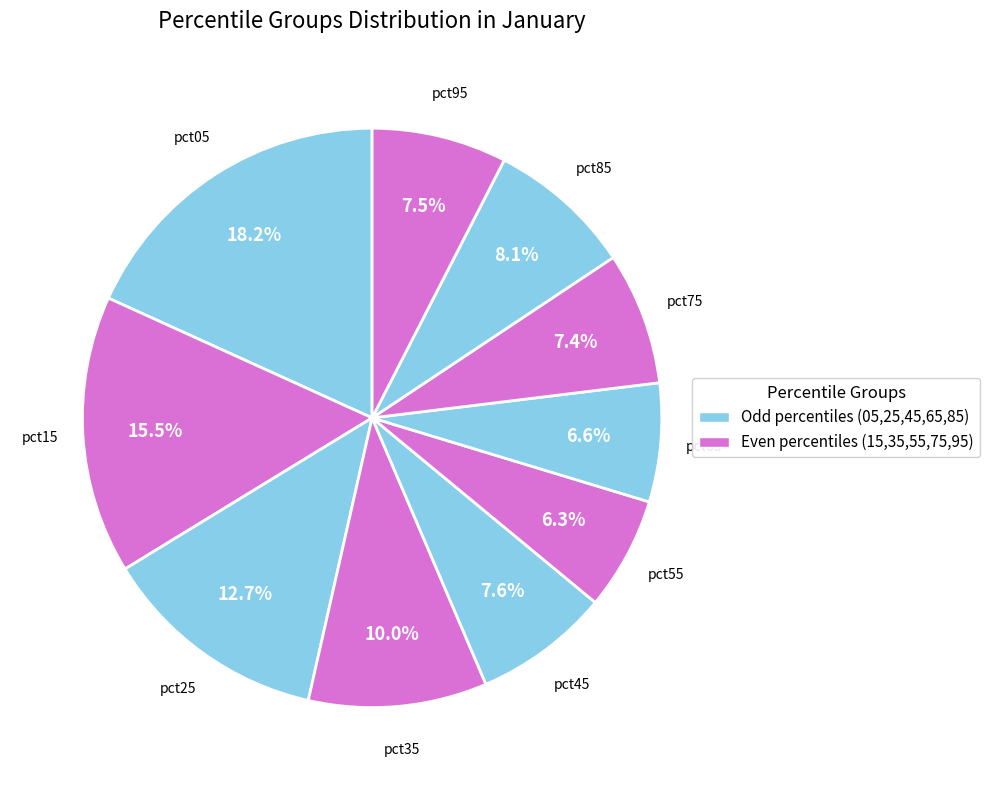

To the nearest percent, what is the combined percentage of pct45 and pct95?

15%